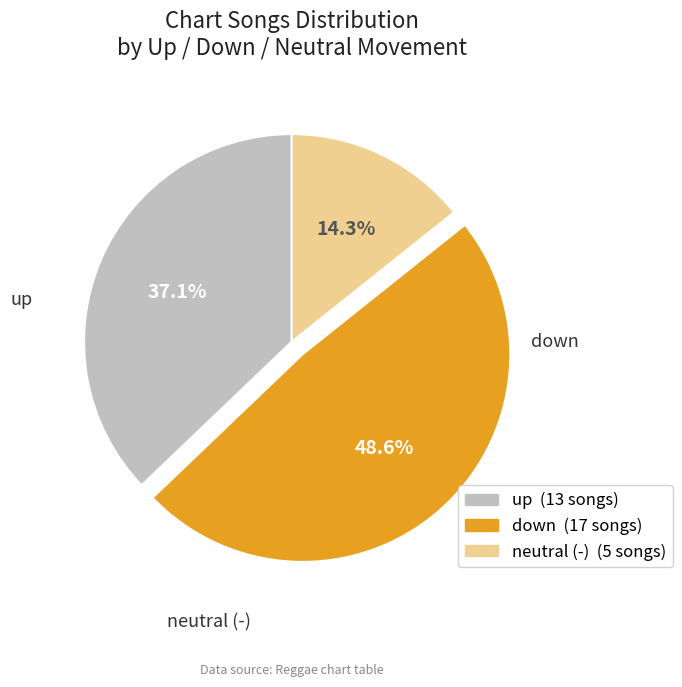

Is there any slice that represents more than half of the pie?

No